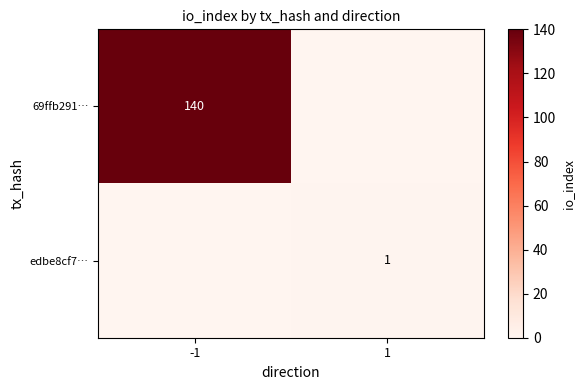

The value of 69ffb291… at -1 is 140. True or false?

True